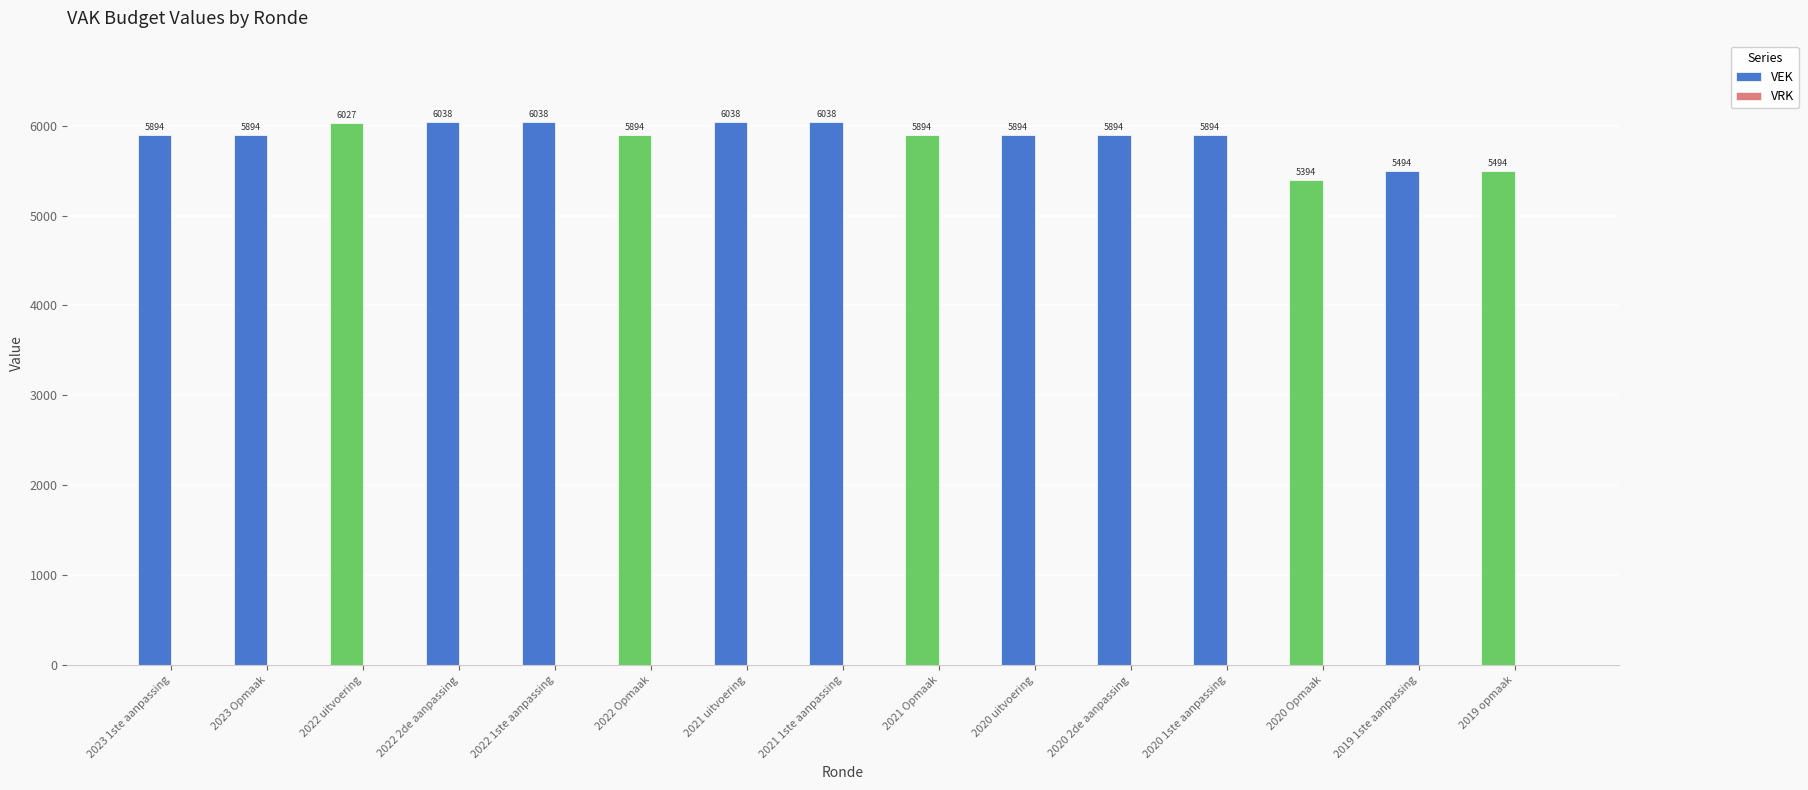

Between 2020 2de aanpassing and 2021 1ste aanpassing, which is larger?

2021 1ste aanpassing